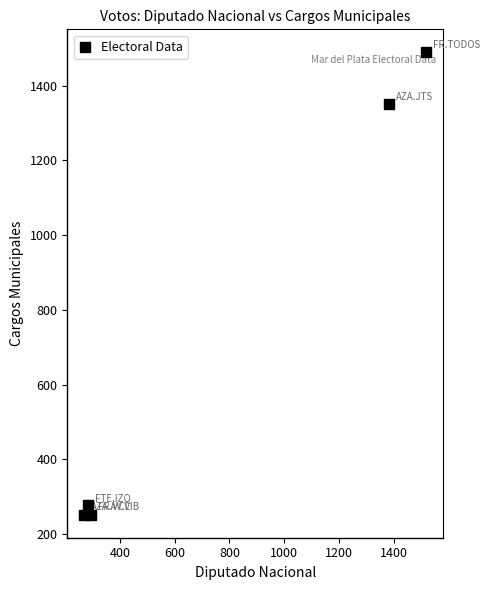

What Y value in the scatter plot is closest to 870?

1350